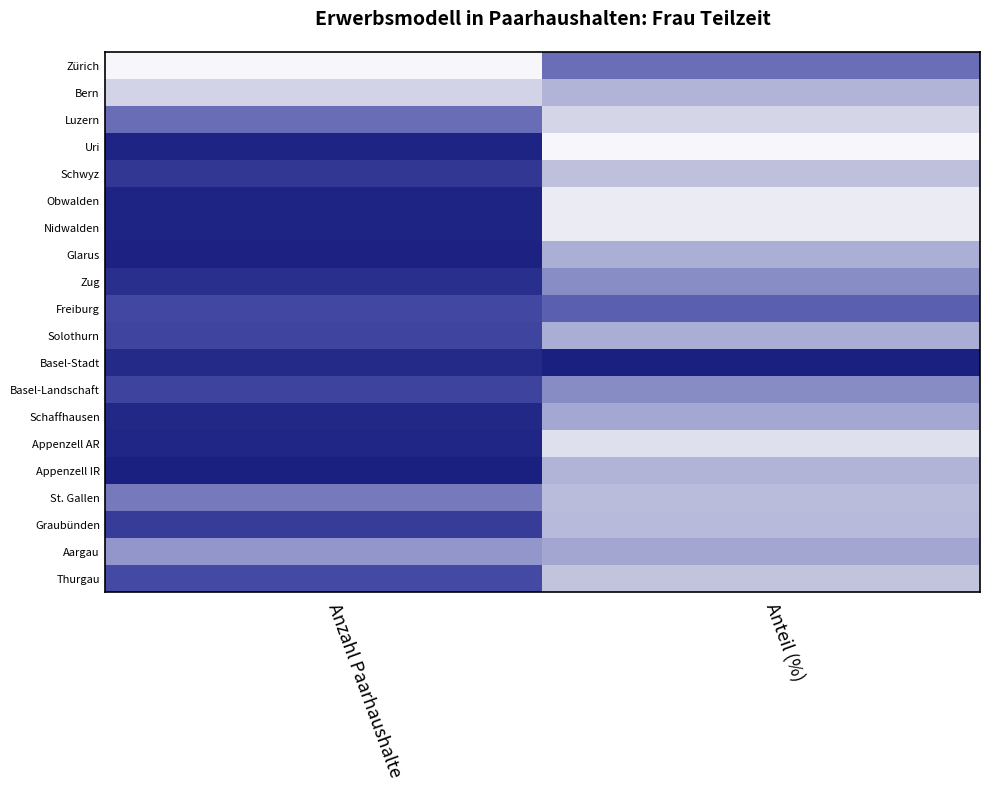

Reading left to right, list all the values displayed in this chart.

Zürich: Anzahl Paarhaushalte=1.0	Anteil (%)=0.4
Bern: Anzahl Paarhaushalte=0.8	Anteil (%)=0.7
Luzern: Anzahl Paarhaushalte=0.4	Anteil (%)=0.8
Uri: Anzahl Paarhaushalte=0.0	Anteil (%)=1.0
Schwyz: Anzahl Paarhaushalte=0.1	Anteil (%)=0.7
Obwalden: Anzahl Paarhaushalte=0.0	Anteil (%)=0.9
Nidwalden: Anzahl Paarhaushalte=0.0	Anteil (%)=0.9
Glarus: Anzahl Paarhaushalte=0.0	Anteil (%)=0.6
Zug: Anzahl Paarhaushalte=0.1	Anteil (%)=0.5
Freiburg: Anzahl Paarhaushalte=0.2	Anteil (%)=0.3
Solothurn: Anzahl Paarhaushalte=0.2	Anteil (%)=0.6
Basel-Stadt: Anzahl Paarhaushalte=0.1	Anteil (%)=0.0
Basel-Landschaft: Anzahl Paarhaushalte=0.2	Anteil (%)=0.5
Schaffhausen: Anzahl Paarhaushalte=0.0	Anteil (%)=0.6
Appenzell AR: Anzahl Paarhaushalte=0.0	Anteil (%)=0.9
Appenzell IR: Anzahl Paarhaushalte=0.0	Anteil (%)=0.7
St. Gallen: Anzahl Paarhaushalte=0.4	Anteil (%)=0.7
Graubünden: Anzahl Paarhaushalte=0.2	Anteil (%)=0.7
Aargau: Anzahl Paarhaushalte=0.5	Anteil (%)=0.6
Thurgau: Anzahl Paarhaushalte=0.2	Anteil (%)=0.7